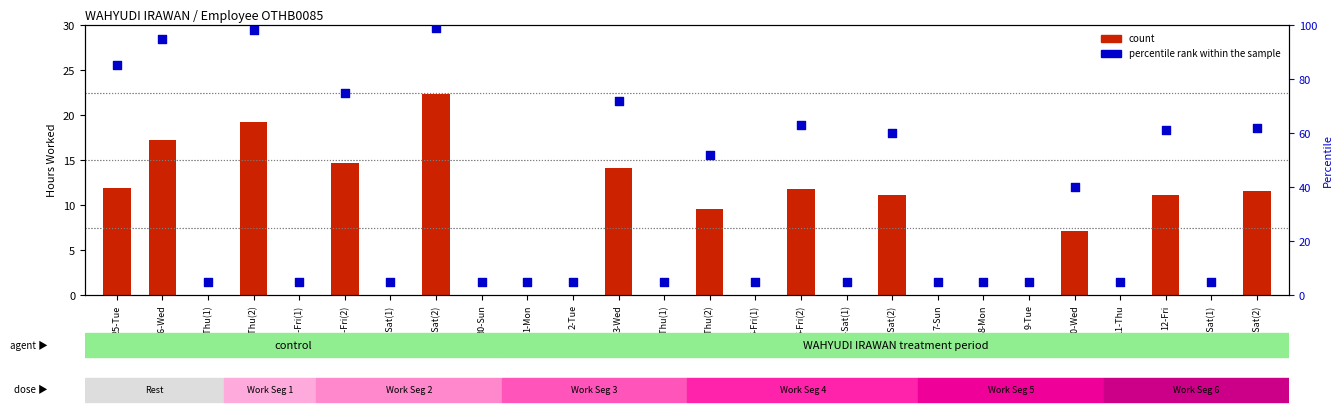

At how many categories does at least one series exceed 37?

12